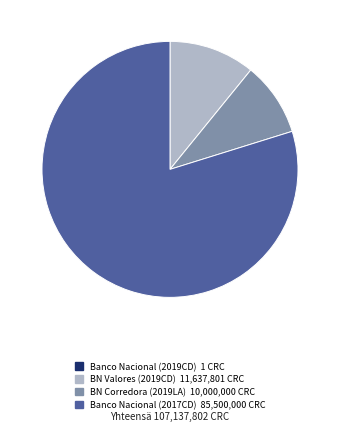

The BN Corredora (2019LA) slice represents 9% of the pie. True or false?

True